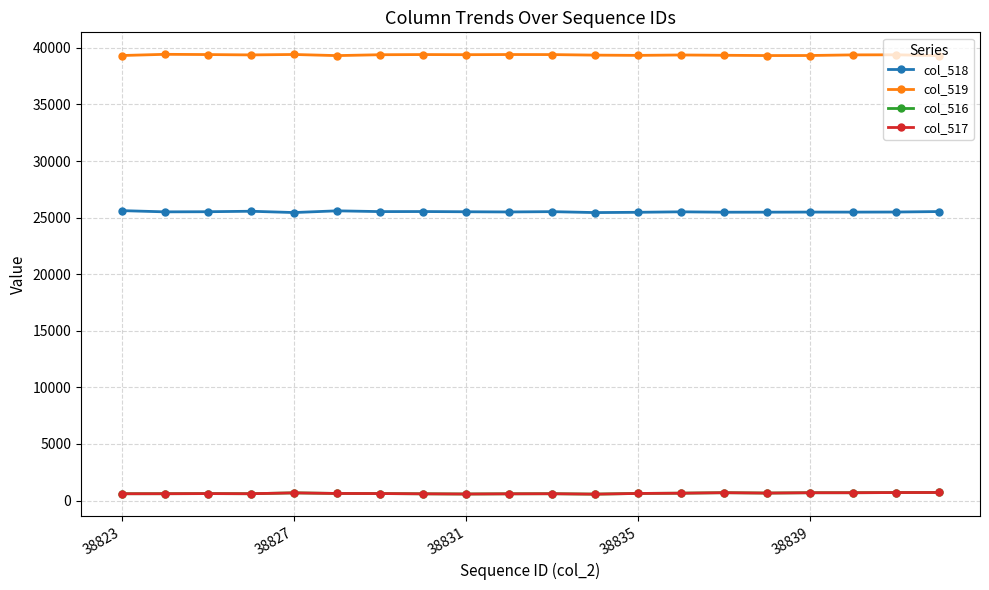

What is the highest value of the col_516 series?

712